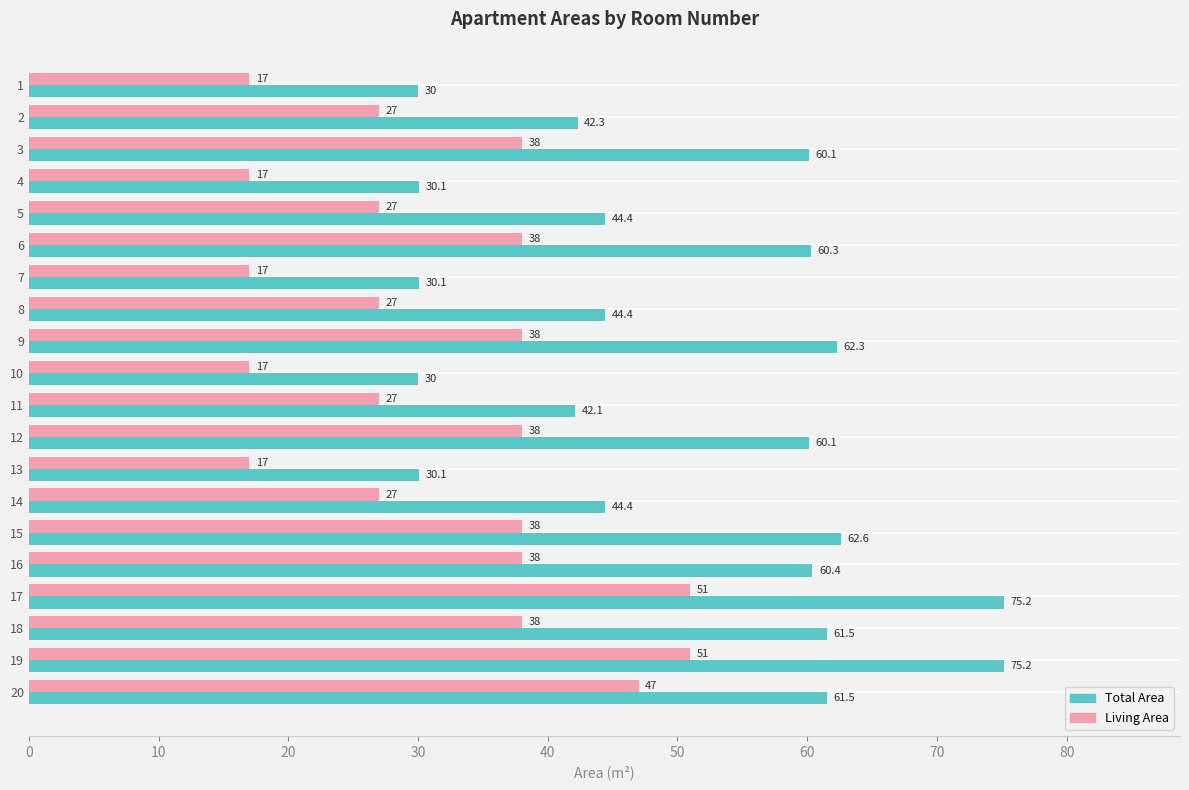

True or false: Living Area has a value of 30.4 at 13.

False